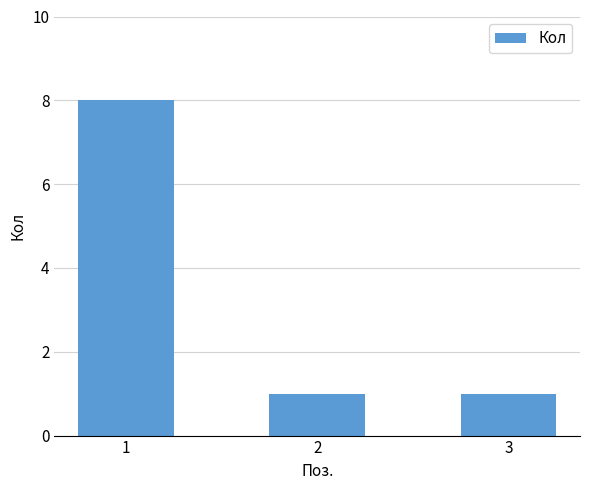

Which has a higher value, 3 or 1?

1